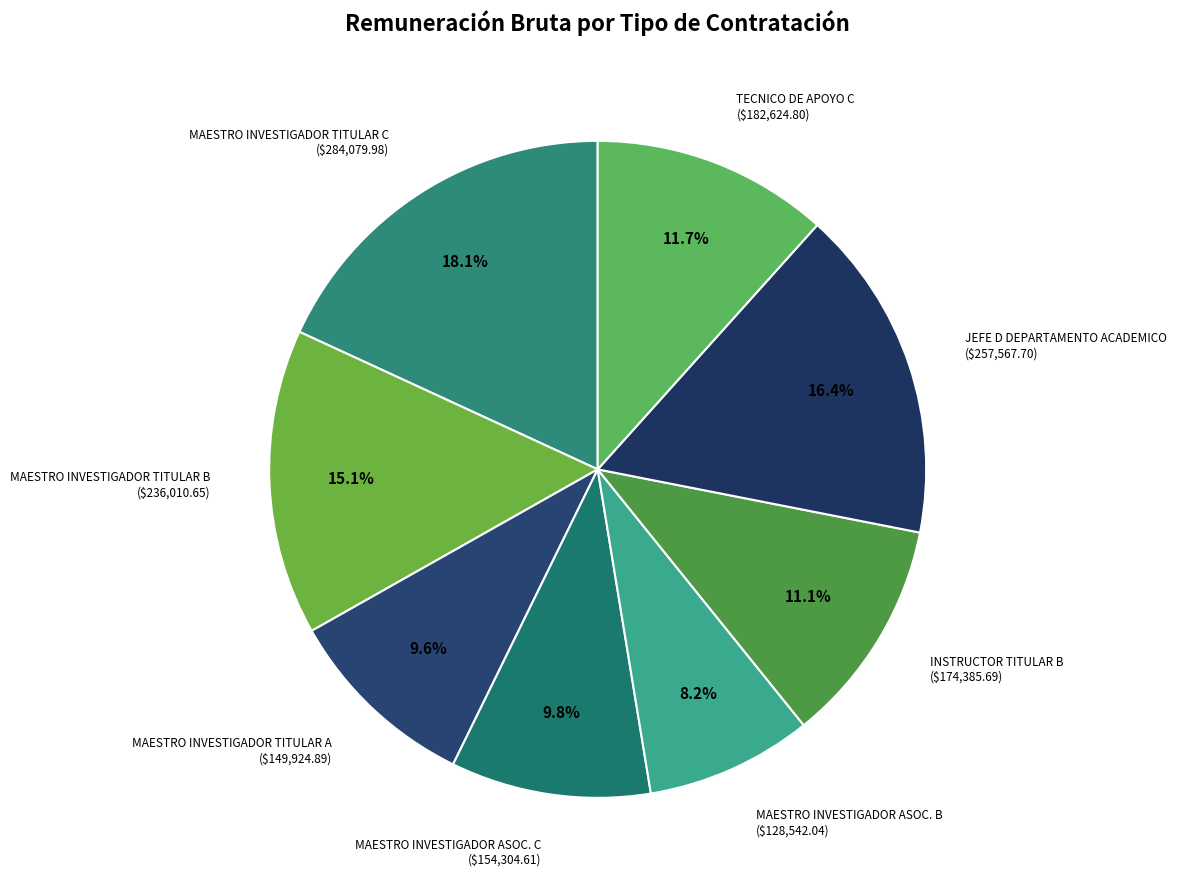

Which has a higher value, JEFE D DEPARTAMENTO ACADEMICO or MAESTRO INVESTIGADOR TITULAR A?

JEFE D DEPARTAMENTO ACADEMICO